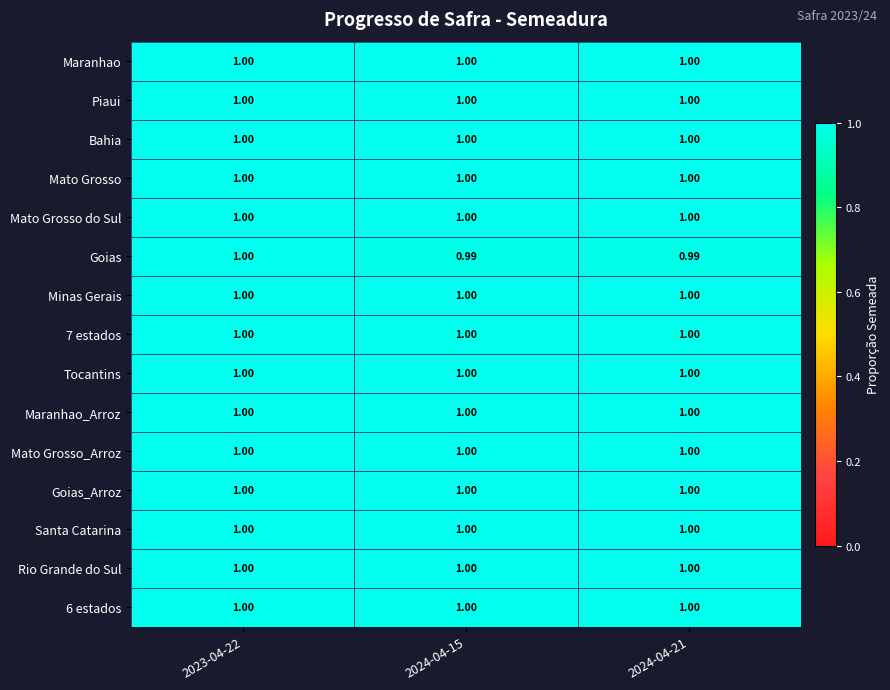

At how many categories does at least one series exceed 0?

3